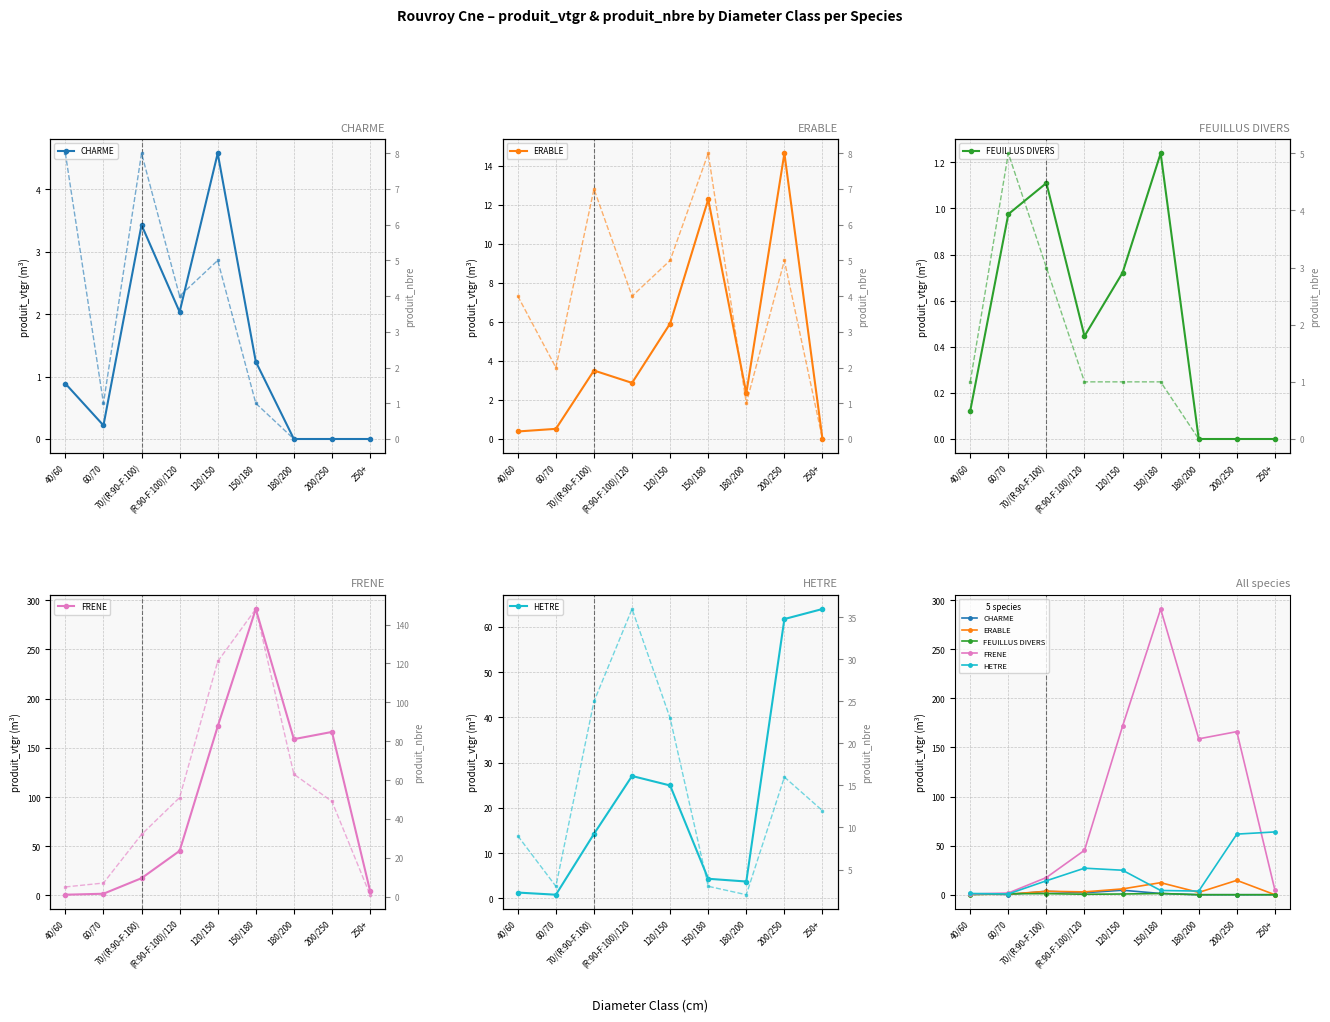

Reading left to right, list all the values displayed in this chart.

CHARME: 40/60=0.9	60/70=0.2	70/(R:90-F:100)=3.4	(R:90-F:100)/120=2.0	120/150=4.6	150/180=1.2	180/200=0.0	200/250=0.0	250+=0.0
ERABLE: 40/60=0.4	60/70=0.5	70/(R:90-F:100)=3.5	(R:90-F:100)/120=2.9	120/150=5.9	150/180=12.3	180/200=2.3	200/250=14.6	250+=0.0
FEUILLUS DIVERS: 40/60=0.1	60/70=1.0	70/(R:90-F:100)=1.1	(R:90-F:100)/120=0.4	120/150=0.7	150/180=1.2	180/200=0.0	200/250=0.0	250+=0.0
FRENE: 40/60=0.7	60/70=1.7	70/(R:90-F:100)=17.5	(R:90-F:100)/120=45.3	120/150=171.7	150/180=291.0	180/200=158.8	200/250=166.1	250+=4.8
HETRE: 40/60=1.3	60/70=0.8	70/(R:90-F:100)=14.2	(R:90-F:100)/120=27.0	120/150=24.9	150/180=4.3	180/200=3.7	200/250=61.7	250+=63.9